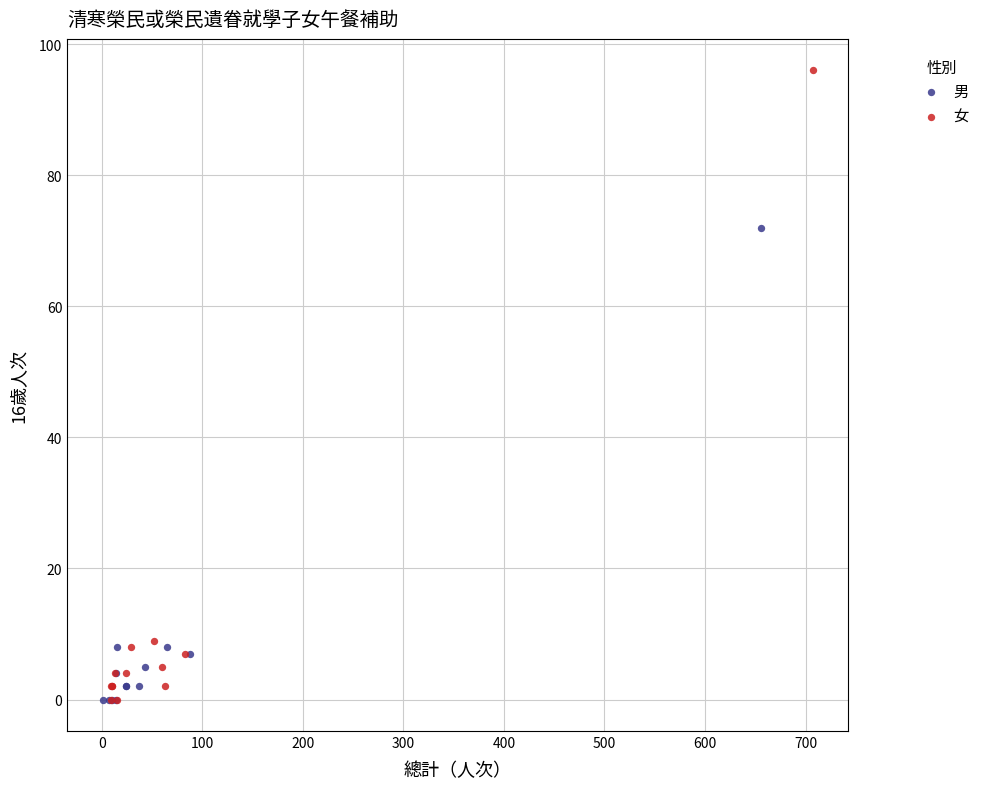

Which series reaches the maximum Y coordinate?

女